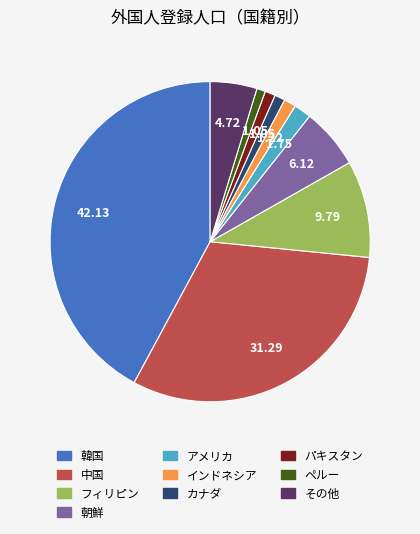

What is the largest slice in the pie chart?

韓国